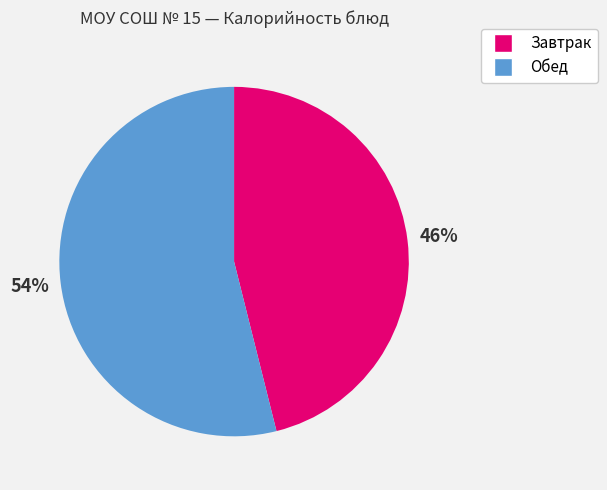

To the nearest percent, what is the difference between the largest and smallest slice percentages?

8%